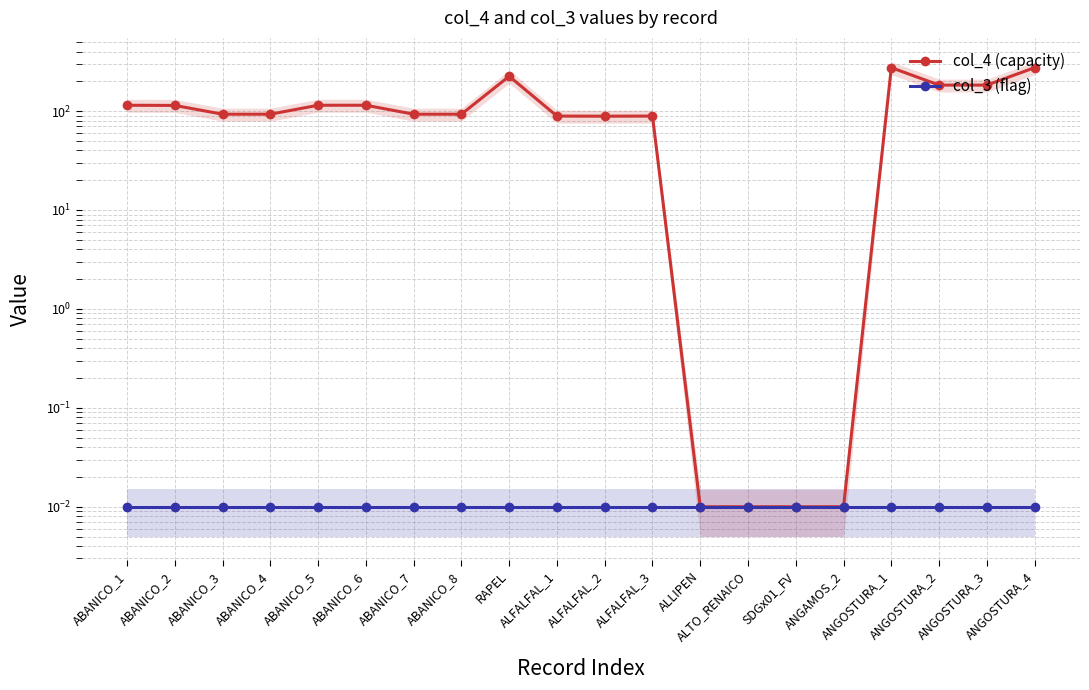

True or false: col_3 (flag) and col_4 (capacity) cross at least once.

False